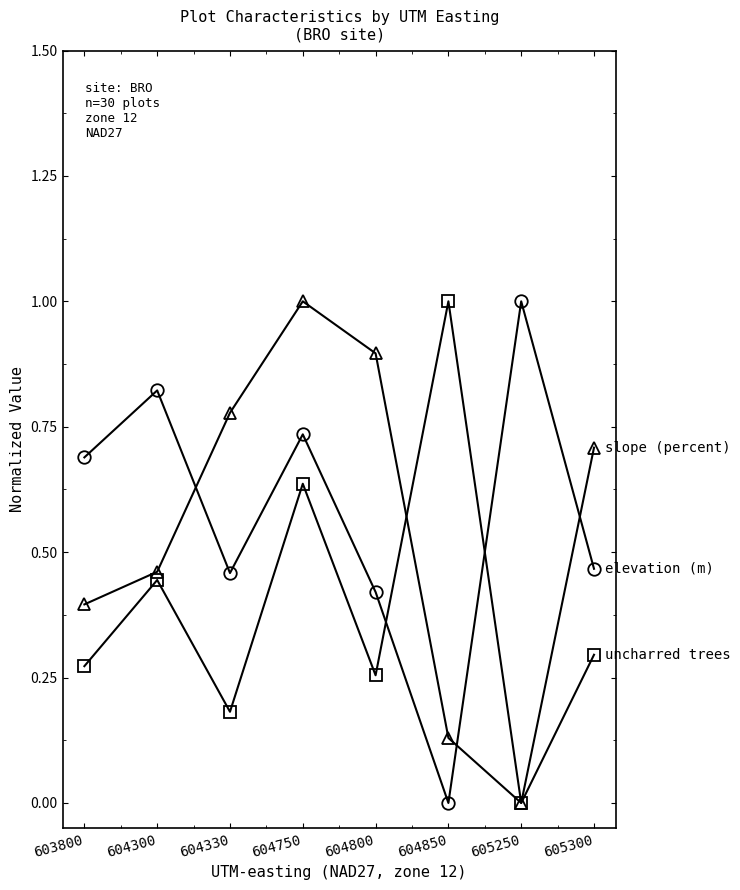

What is the total value across all series at 603800?

1.4